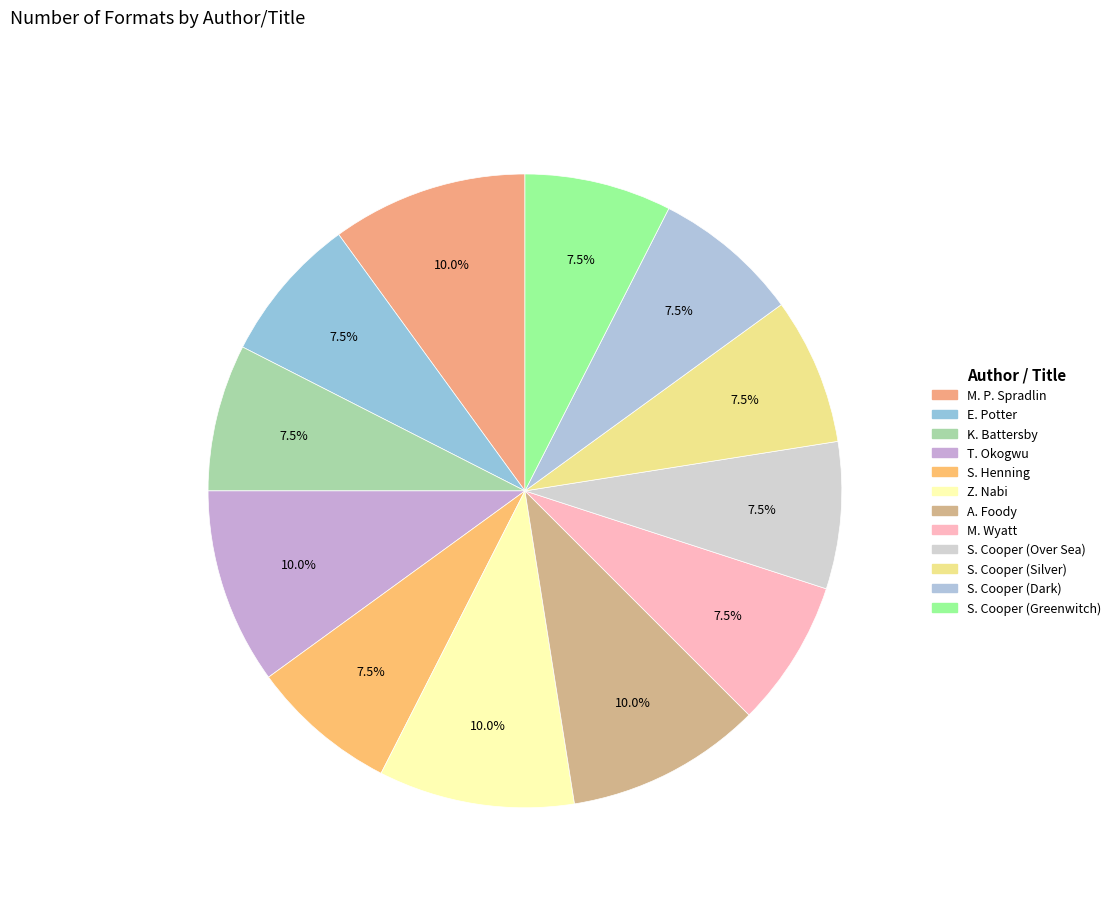

Count the number of slices in the pie.

12